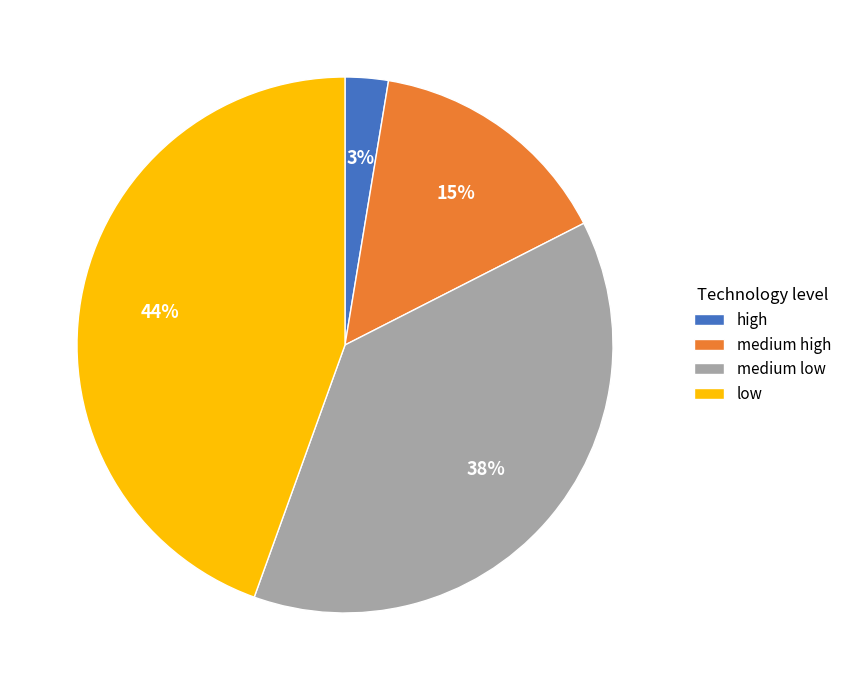

What is the ratio of the value at medium high to the value at low?

0.3